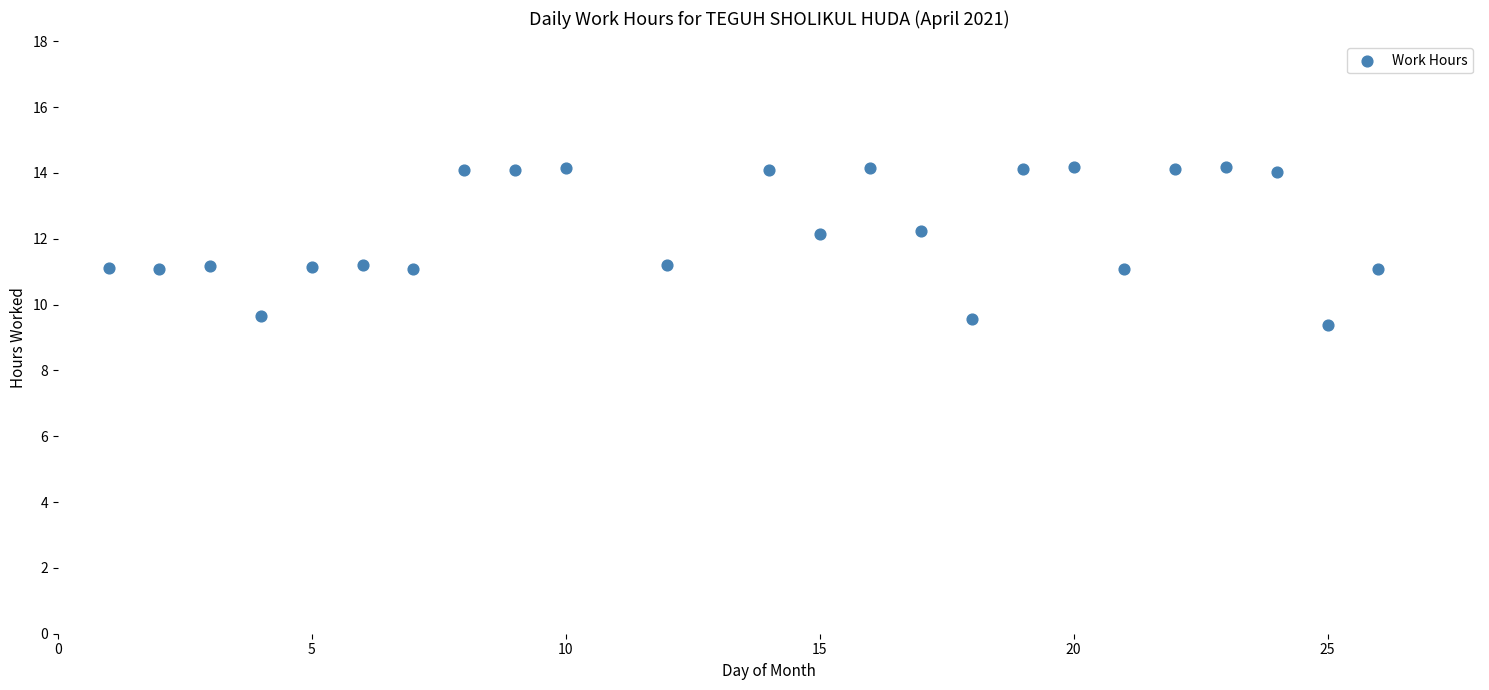

What is the range of X values (max minus min)?

25.0